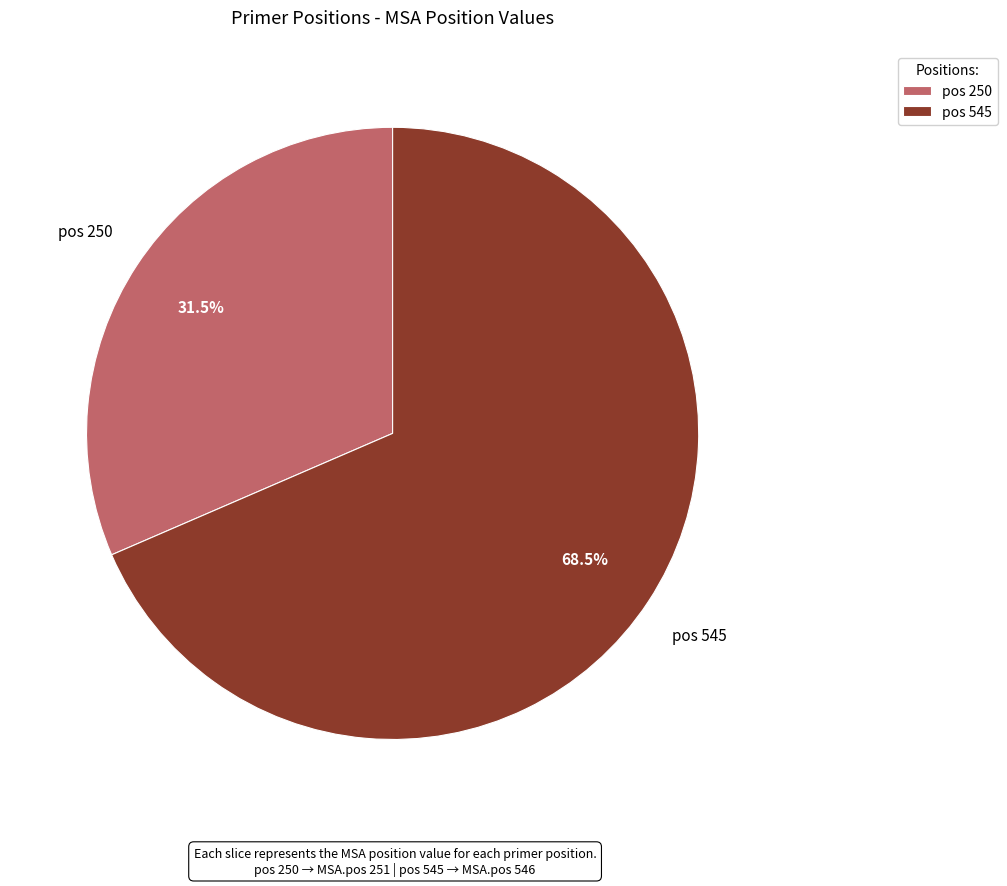

Which category has the smallest portion of the pie?

pos 250